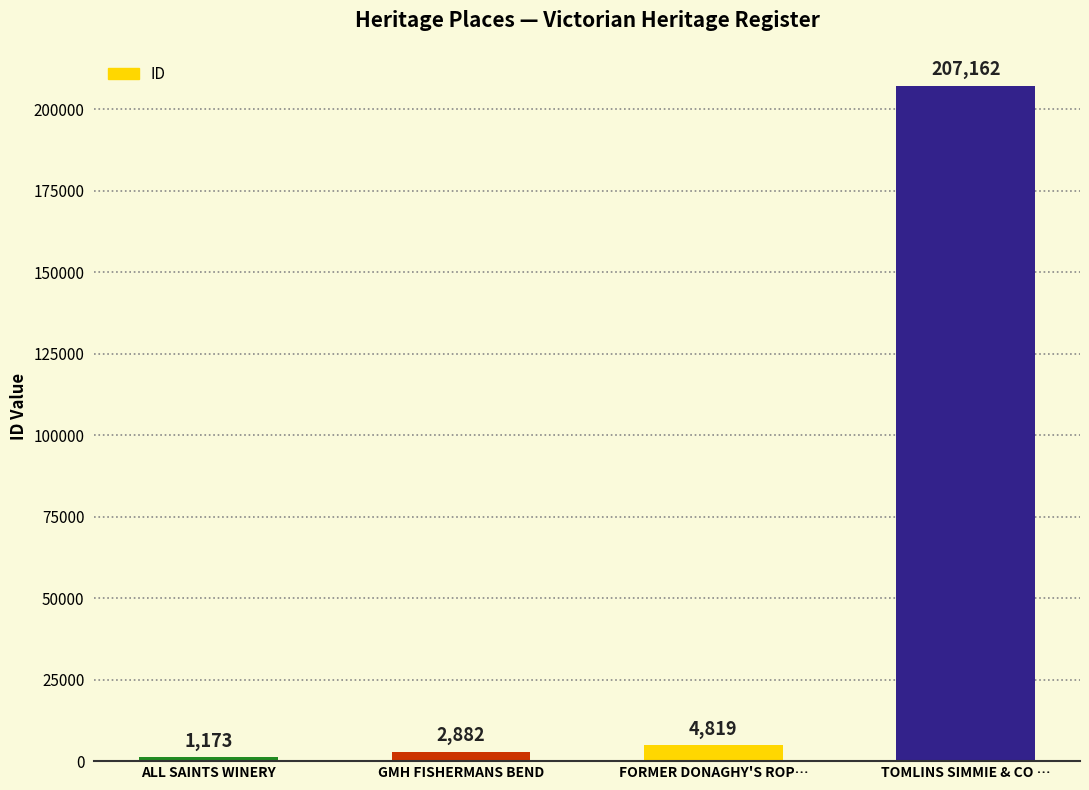

Which has a higher value, FORMER DONAGHY'S ROP… or GMH FISHERMANS BEND?

FORMER DONAGHY'S ROP…